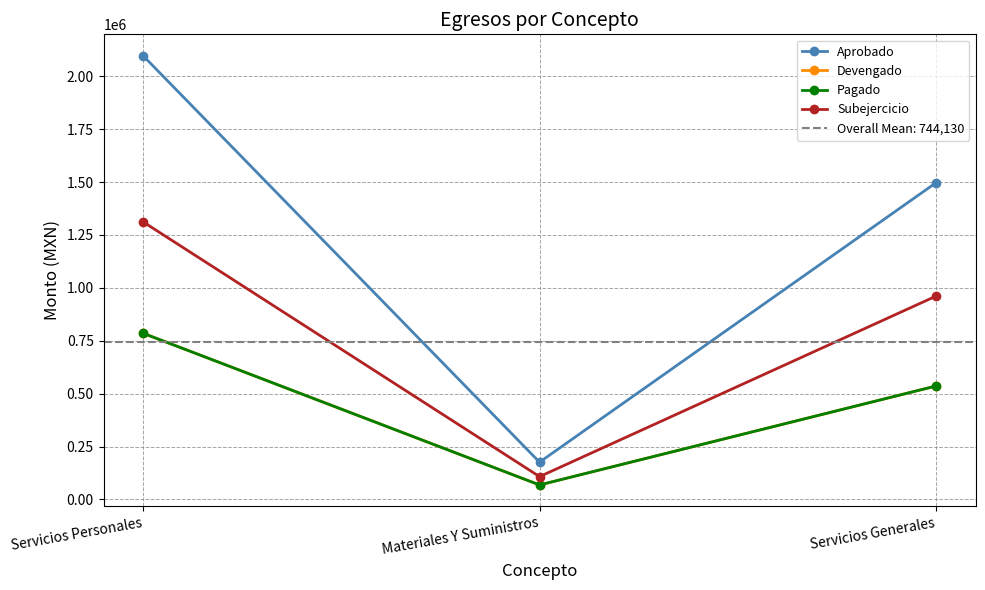

How many data points in Aprobado are above 1496849?

2